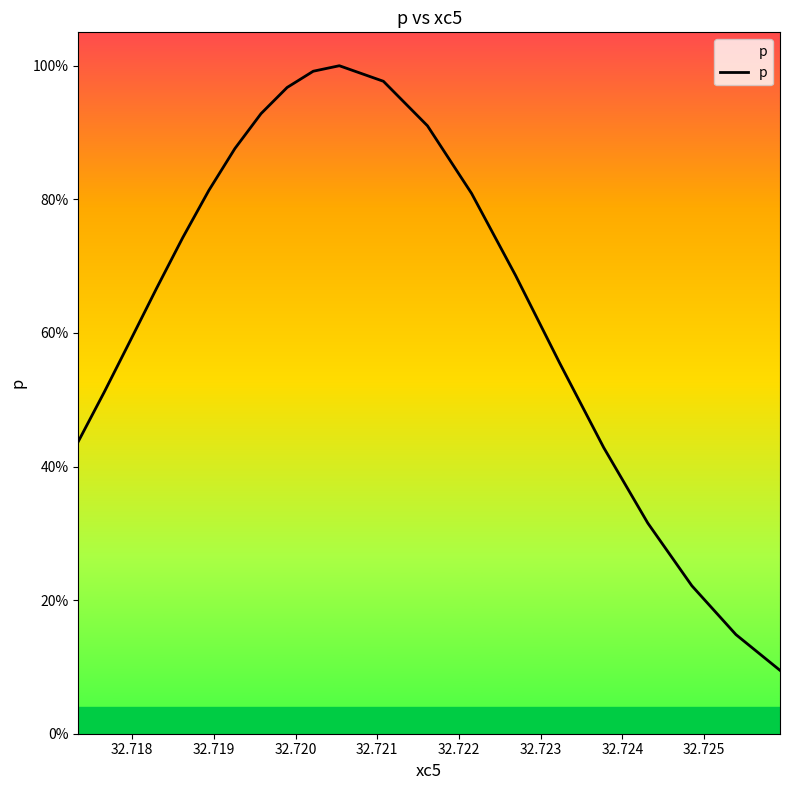

How many interior local peaks (higher than both neighbors) does the data have?

1